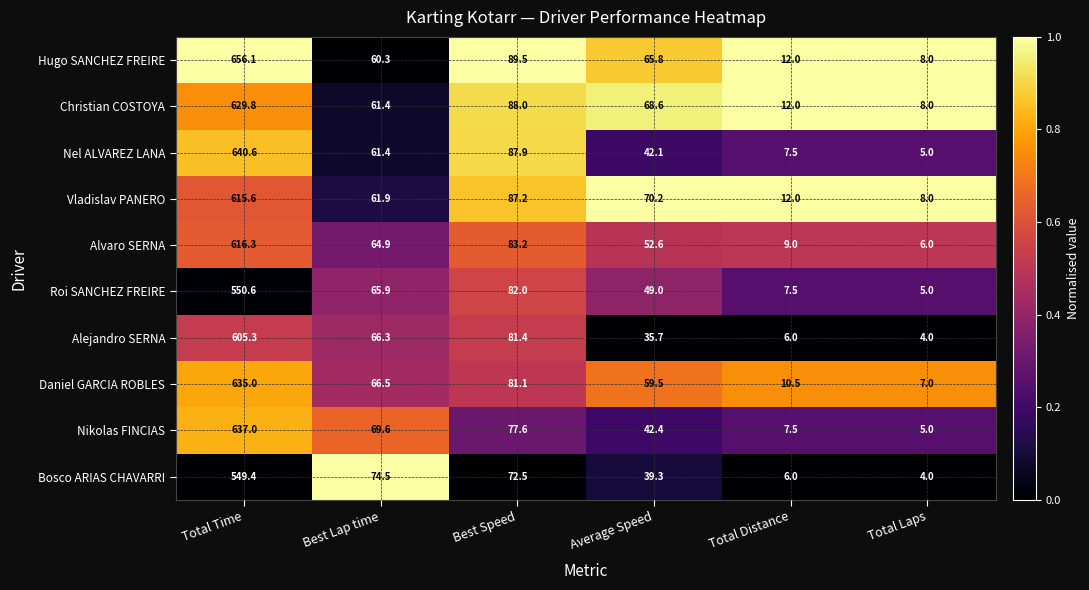

What is the difference between the second highest and second lowest values in the Bosco ARIAS CHAVARRI series?

68.5